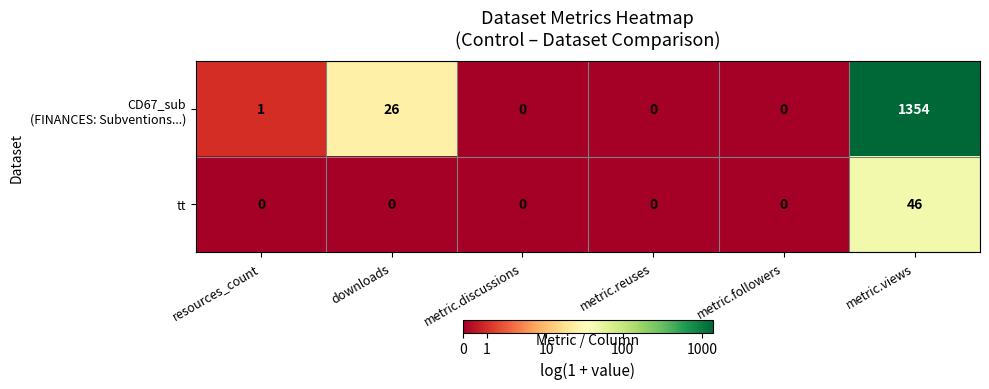

The value of tt at metric.discussions is 24. True or false?

False